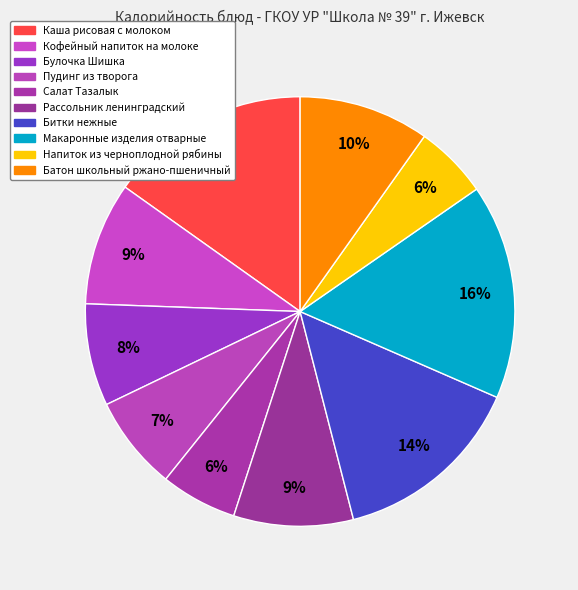

The Кофейный напиток на молоке slice represents 9% of the pie. True or false?

True